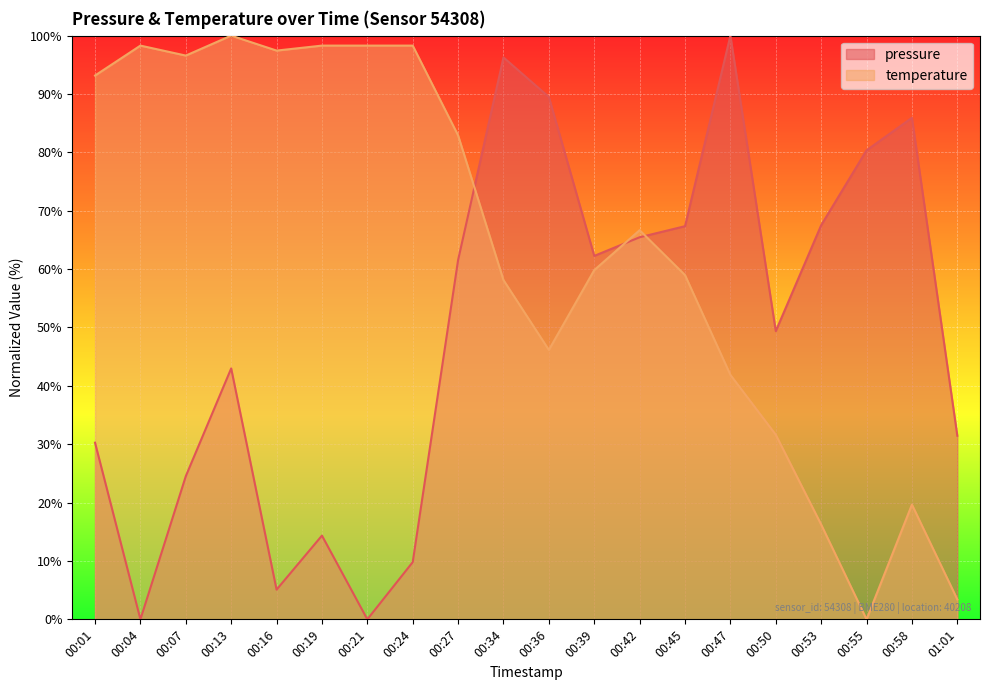

What is the label of the 10th point from the right?

00:36